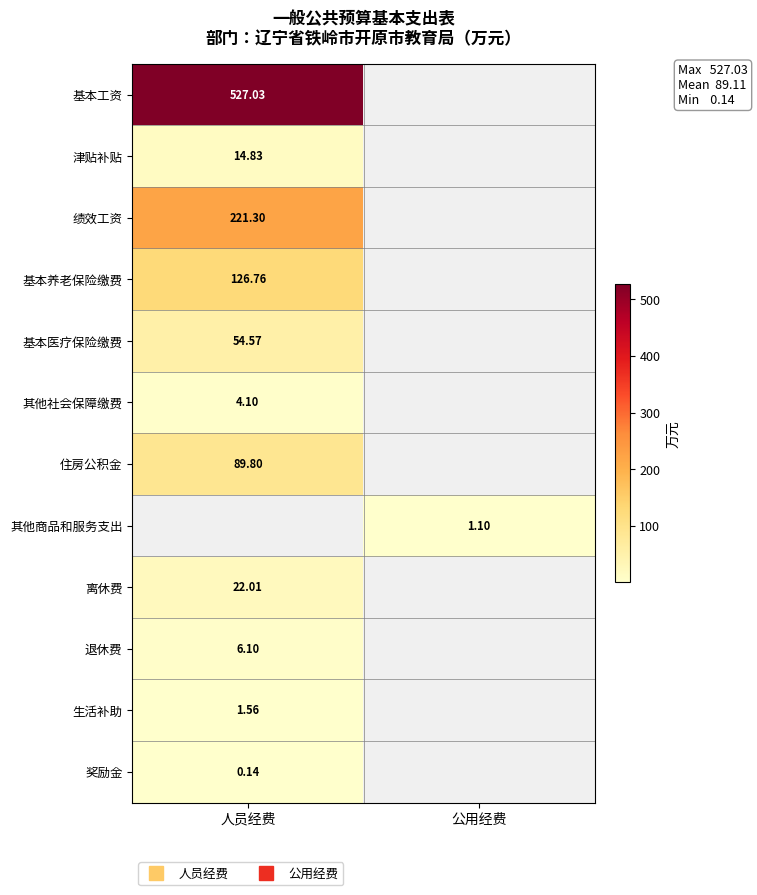

List the series in order of their peak value, lowest first.

奖励金, 生活补助, 其他社会保障缴费, 退休费, 津贴补贴, 离休费, 基本医疗保险缴费, 住房公积金, 基本养老保险缴费, 绩效工资, 基本工资, 其他商品和服务支出